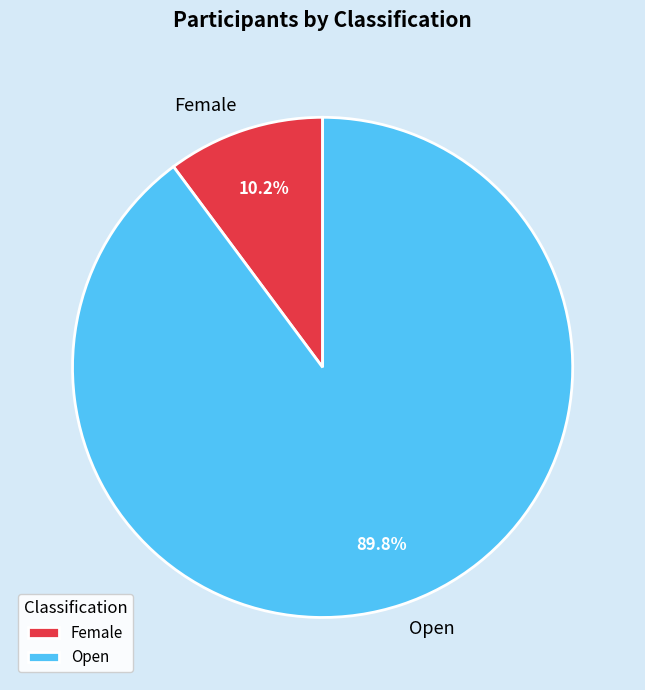

Is the sum of Female and Open greater than half?

Yes